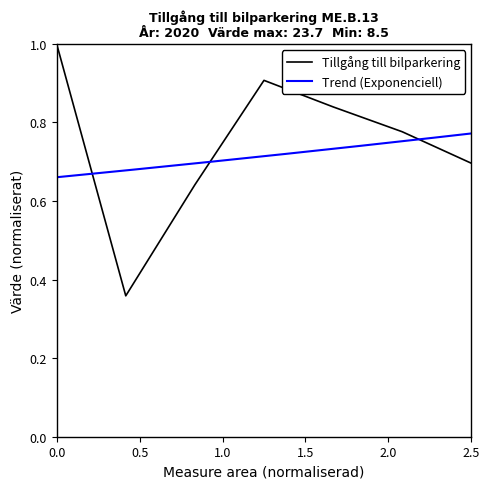

True or false: Tillgång till bilparkering has a value of 1.0 at 0.0.

True